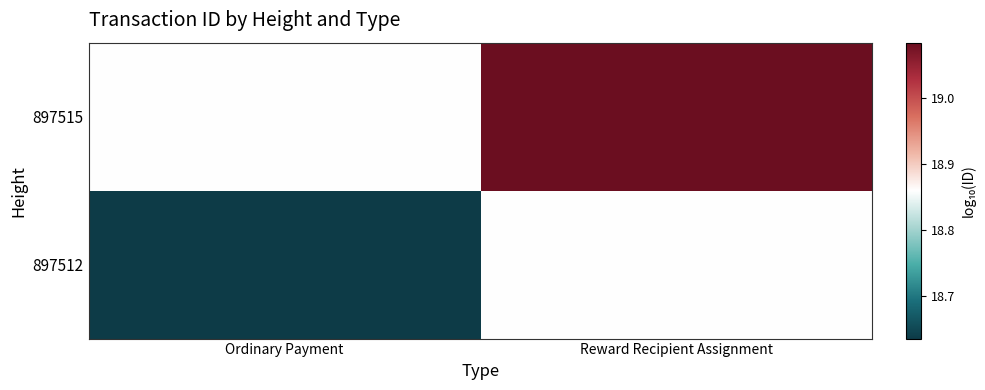

Rank the series by their maximum value, from highest to lowest.

897515, 897512